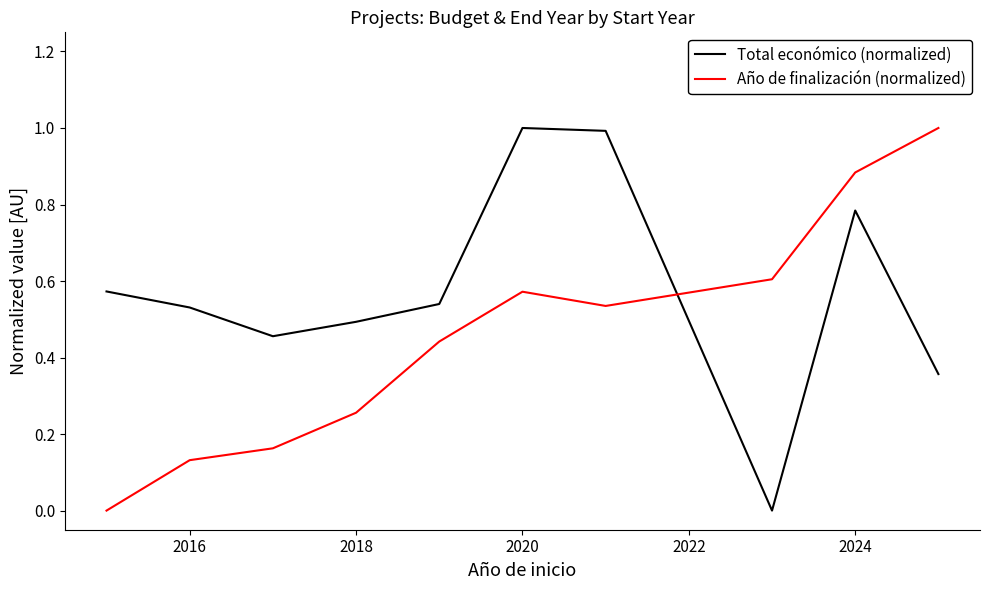

What is the greatest value displayed?

1.0